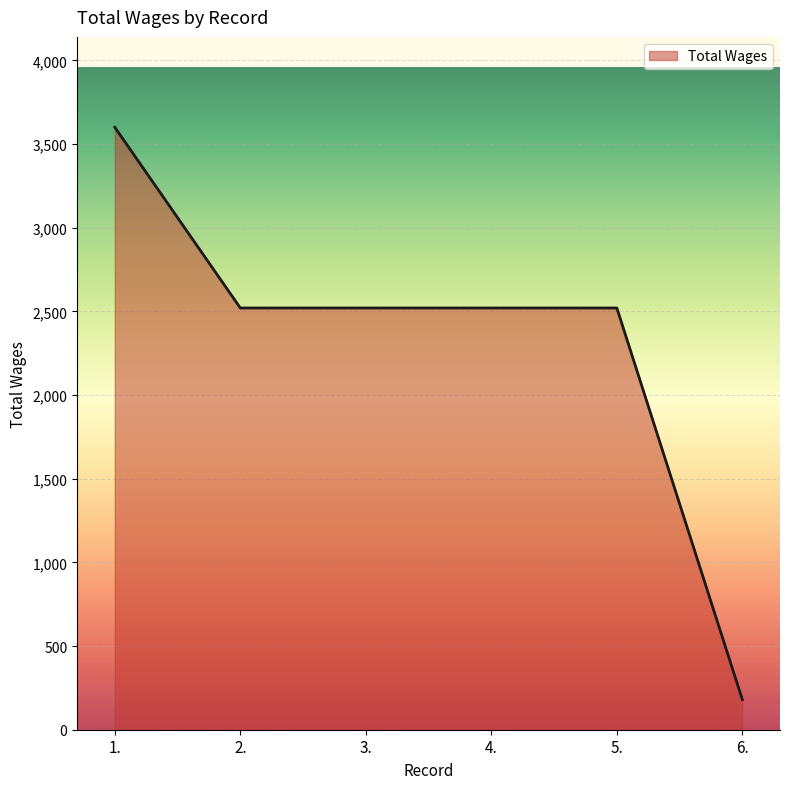

What is the sum of all values?

13860